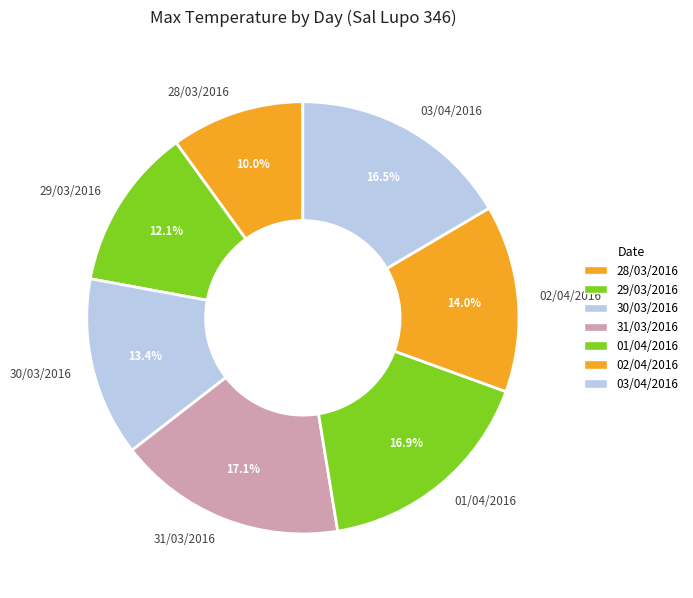

How many slices are in this pie chart?

7